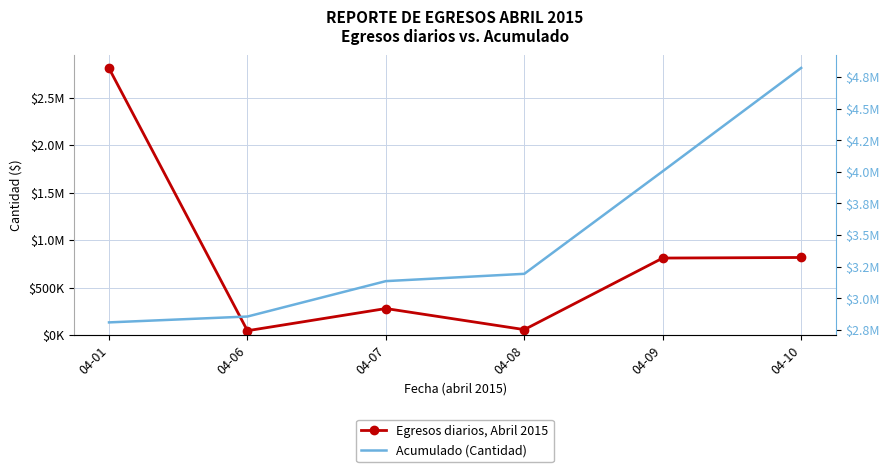

Is the value of Egresos diarios, Abril 2015 at 04-06 greater than the value of Acumulado (Cantidad) at 04-06?

No